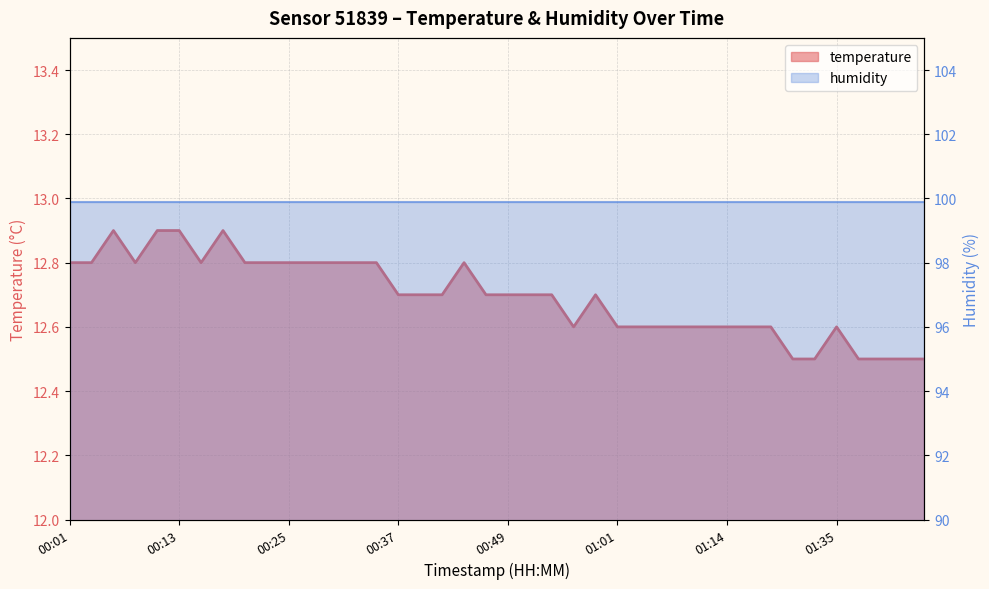

The value at 01:38 is 12.5. True or false?

True